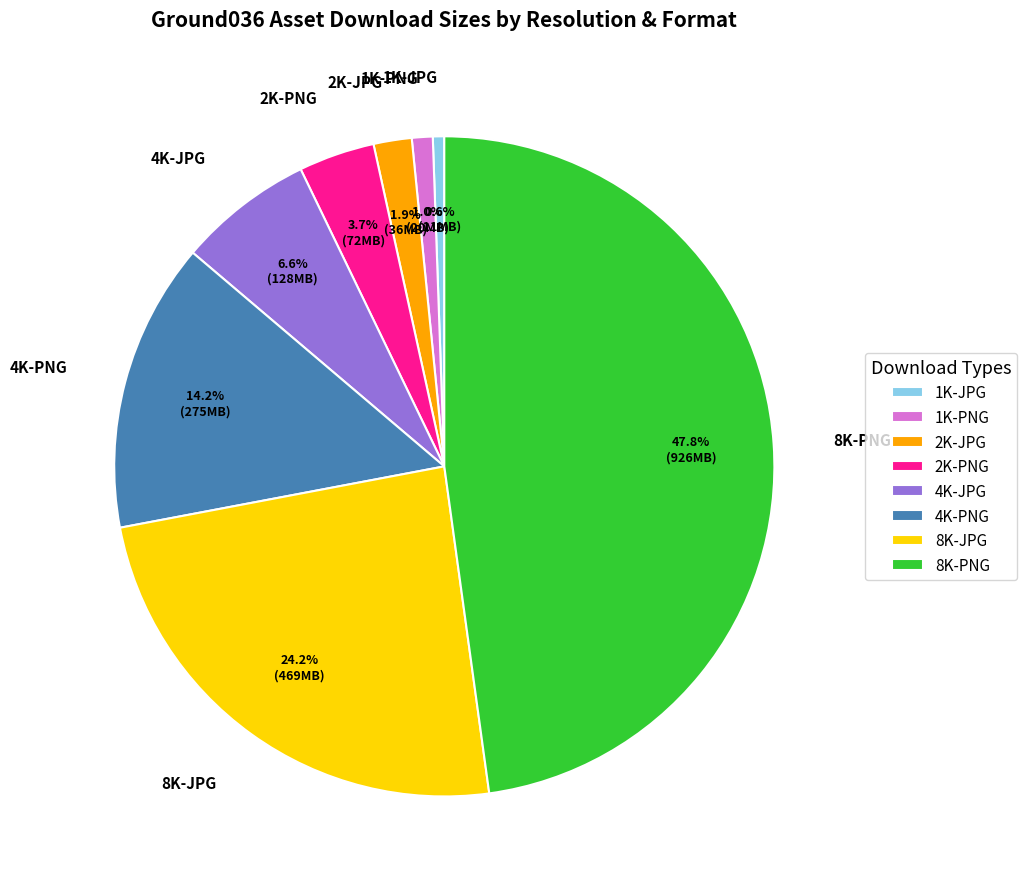

Approximately how many times larger is the value at 8K-JPG compared to 2K-PNG?

6.5